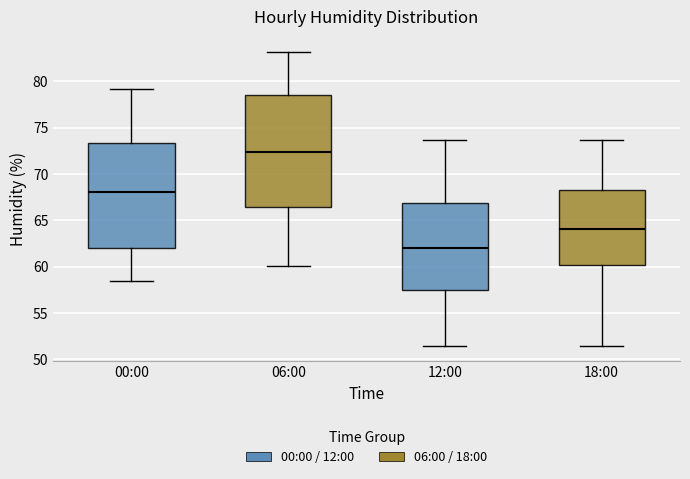

Comparing the boxes themselves (not the whiskers), which one is the tallest?

06:00